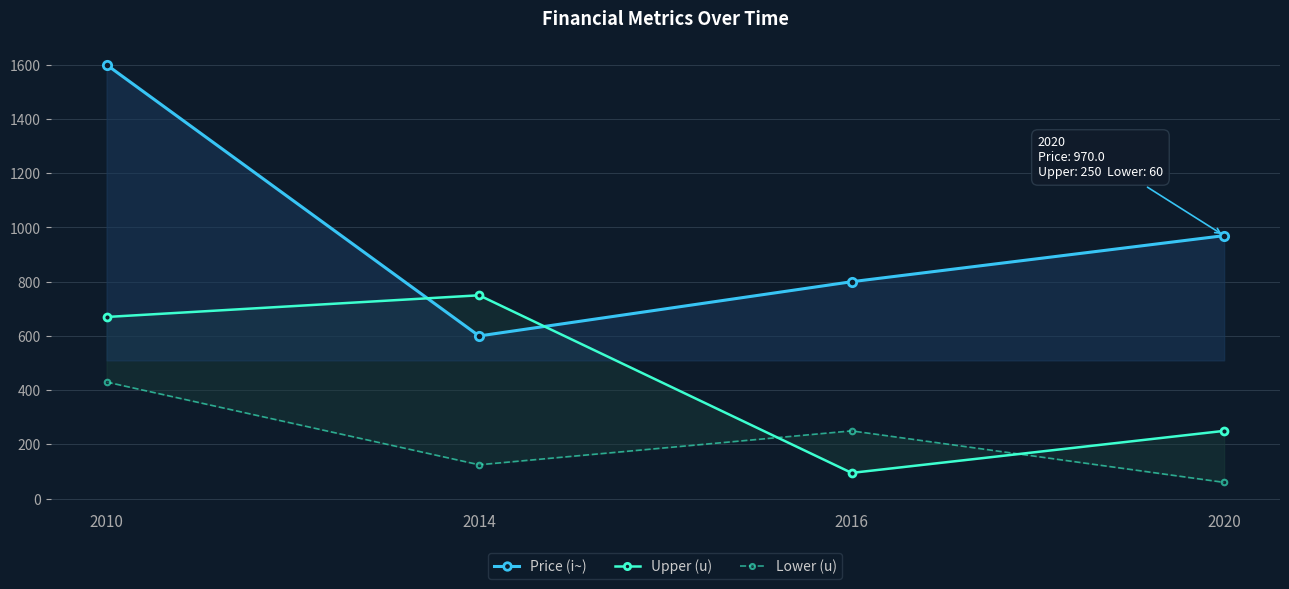

Reading left to right, transcribe all the data shown in this chart.

Price (i~): 2010=1600	2014=600	2016=800	2020=970
Upper (u): 2010=670	2014=750	2016=95	2020=250
Lower (u): 2010=430	2014=125	2016=250	2020=60